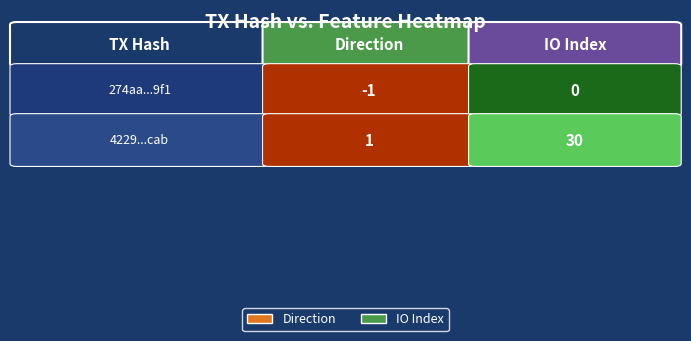

What is the sum of the 4229daa2667ac1c1a47fd29ec18225929dcbcab values at direction and io_index?

31